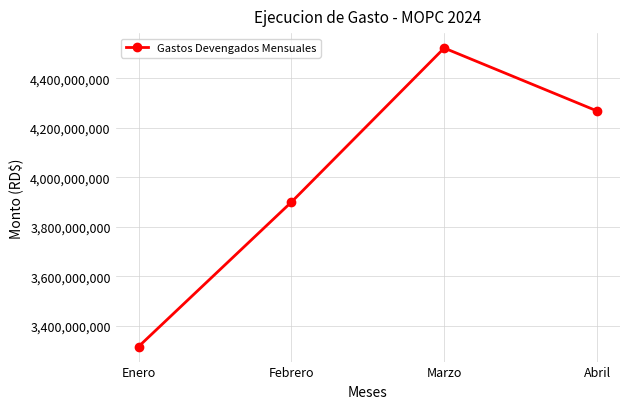

What is the change in value from Enero to Marzo?

+1207967493.2